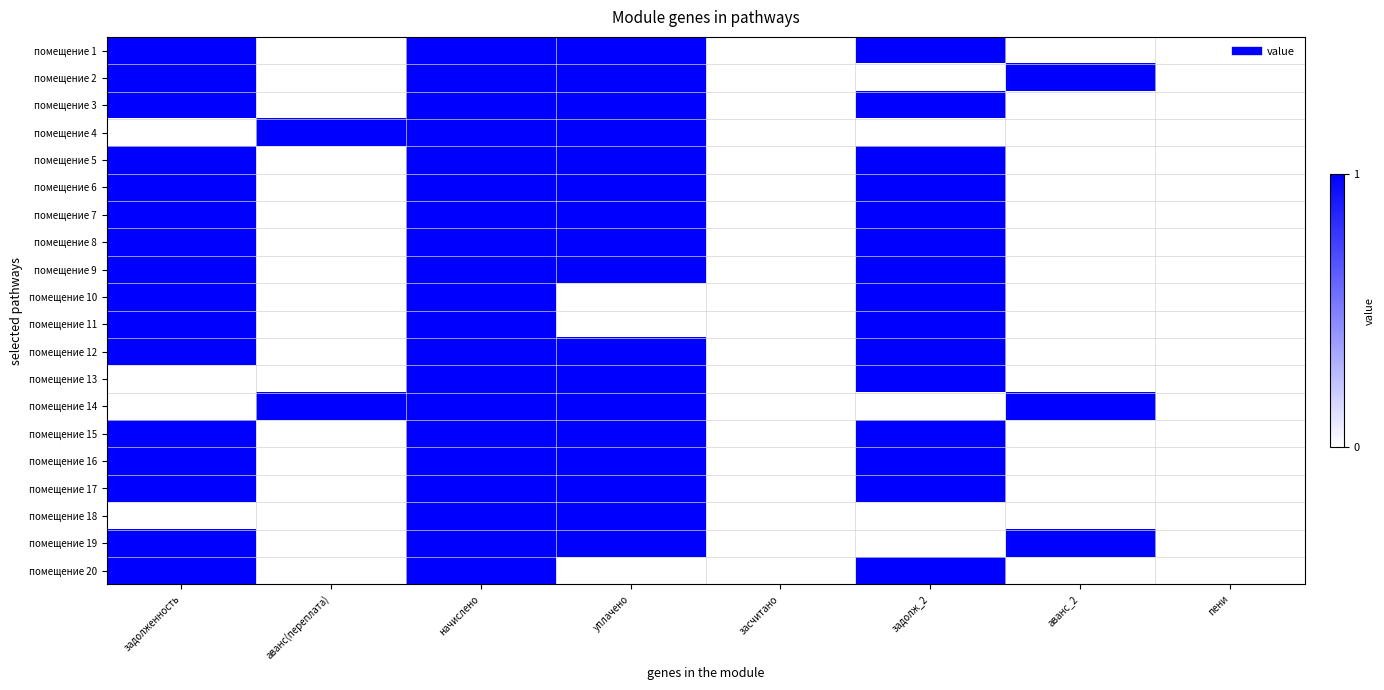

Reading left to right, extract all data points from this chart.

помещение 1: задолженность=1	аванс(переплата)=0	начислено=1	уплачено=1	засчитано=0	задолж_2=1	аванс_2=0	пени=0
помещение 2: задолженность=1	аванс(переплата)=0	начислено=1	уплачено=1	засчитано=0	задолж_2=0	аванс_2=1	пени=0
помещение 3: задолженность=1	аванс(переплата)=0	начислено=1	уплачено=1	засчитано=0	задолж_2=1	аванс_2=0	пени=0
помещение 4: задолженность=0	аванс(переплата)=1	начислено=1	уплачено=1	засчитано=0	задолж_2=0	аванс_2=0	пени=0
помещение 5: задолженность=1	аванс(переплата)=0	начислено=1	уплачено=1	засчитано=0	задолж_2=1	аванс_2=0	пени=0
помещение 6: задолженность=1	аванс(переплата)=0	начислено=1	уплачено=1	засчитано=0	задолж_2=1	аванс_2=0	пени=0
помещение 7: задолженность=1	аванс(переплата)=0	начислено=1	уплачено=1	засчитано=0	задолж_2=1	аванс_2=0	пени=0
помещение 8: задолженность=1	аванс(переплата)=0	начислено=1	уплачено=1	засчитано=0	задолж_2=1	аванс_2=0	пени=0
помещение 9: задолженность=1	аванс(переплата)=0	начислено=1	уплачено=1	засчитано=0	задолж_2=1	аванс_2=0	пени=0
помещение 10: задолженность=1	аванс(переплата)=0	начислено=1	уплачено=0	засчитано=0	задолж_2=1	аванс_2=0	пени=0
помещение 11: задолженность=1	аванс(переплата)=0	начислено=1	уплачено=0	засчитано=0	задолж_2=1	аванс_2=0	пени=0
помещение 12: задолженность=1	аванс(переплата)=0	начислено=1	уплачено=1	засчитано=0	задолж_2=1	аванс_2=0	пени=0
помещение 13: задолженность=0	аванс(переплата)=0	начислено=1	уплачено=1	засчитано=0	задолж_2=1	аванс_2=0	пени=0
помещение 14: задолженность=0	аванс(переплата)=1	начислено=1	уплачено=1	засчитано=0	задолж_2=0	аванс_2=1	пени=0
помещение 15: задолженность=1	аванс(переплата)=0	начислено=1	уплачено=1	засчитано=0	задолж_2=1	аванс_2=0	пени=0
помещение 16: задолженность=1	аванс(переплата)=0	начислено=1	уплачено=1	засчитано=0	задолж_2=1	аванс_2=0	пени=0
помещение 17: задолженность=1	аванс(переплата)=0	начислено=1	уплачено=1	засчитано=0	задолж_2=1	аванс_2=0	пени=0
помещение 18: задолженность=0	аванс(переплата)=0	начислено=1	уплачено=1	засчитано=0	задолж_2=0	аванс_2=0	пени=0
помещение 19: задолженность=1	аванс(переплата)=0	начислено=1	уплачено=1	засчитано=0	задолж_2=0	аванс_2=1	пени=0
помещение 20: задолженность=1	аванс(переплата)=0	начислено=1	уплачено=0	засчитано=0	задолж_2=1	аванс_2=0	пени=0